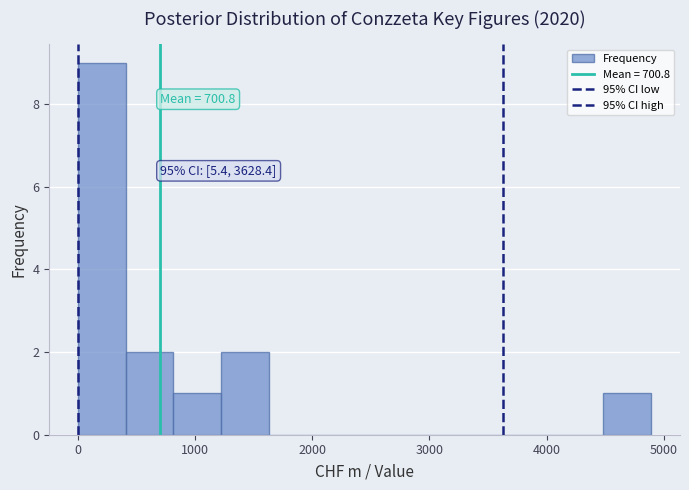

Which range on the x-axis has the tallest bar?

0 to 400